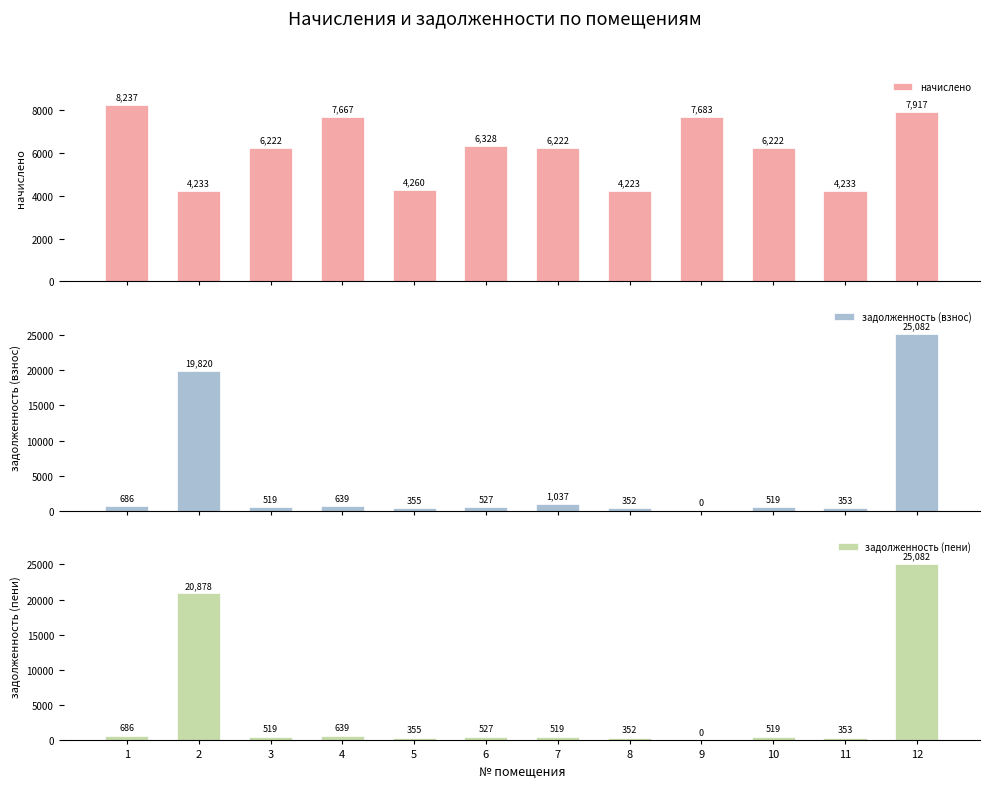

Does the chart contain any negative values?

No